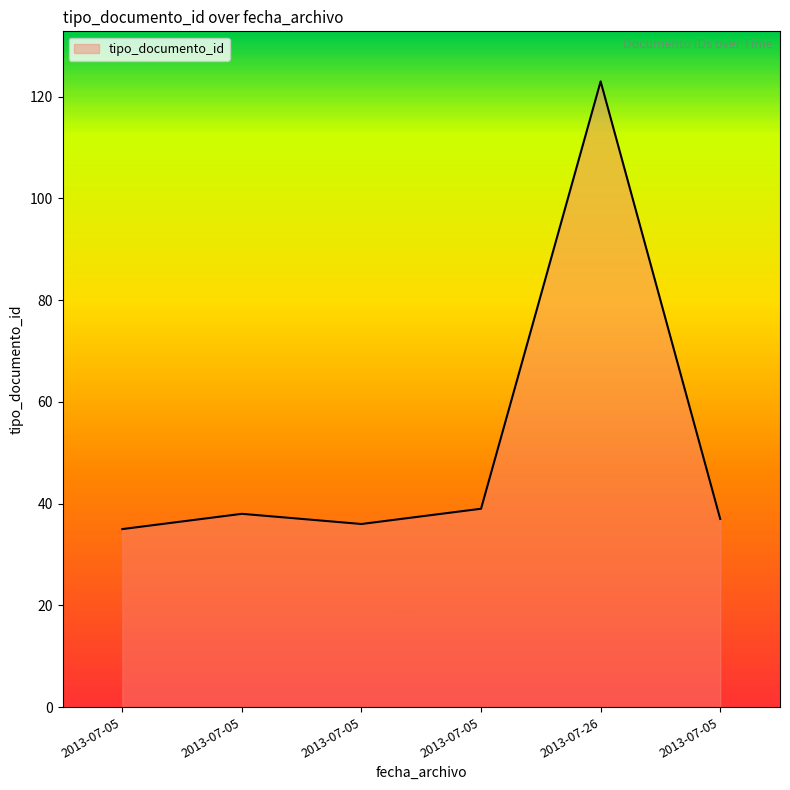

How many lines are shown in the chart?

1